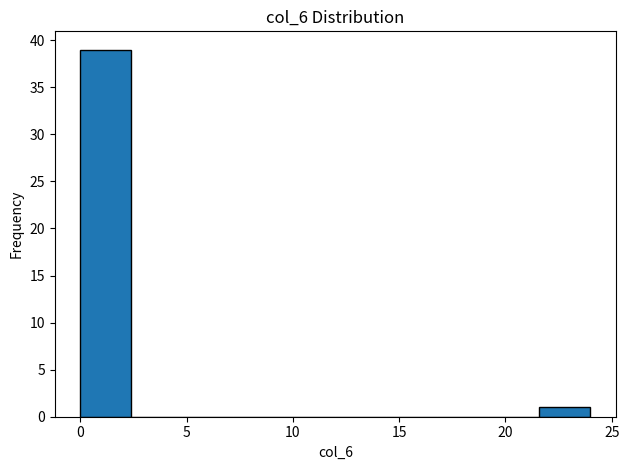

How tall is the bar that spans 0.0 to 2.4 on the x-axis? Neither the bar edges nor the heights are printed on the chart, so give them approximately, as read against the axes.

39